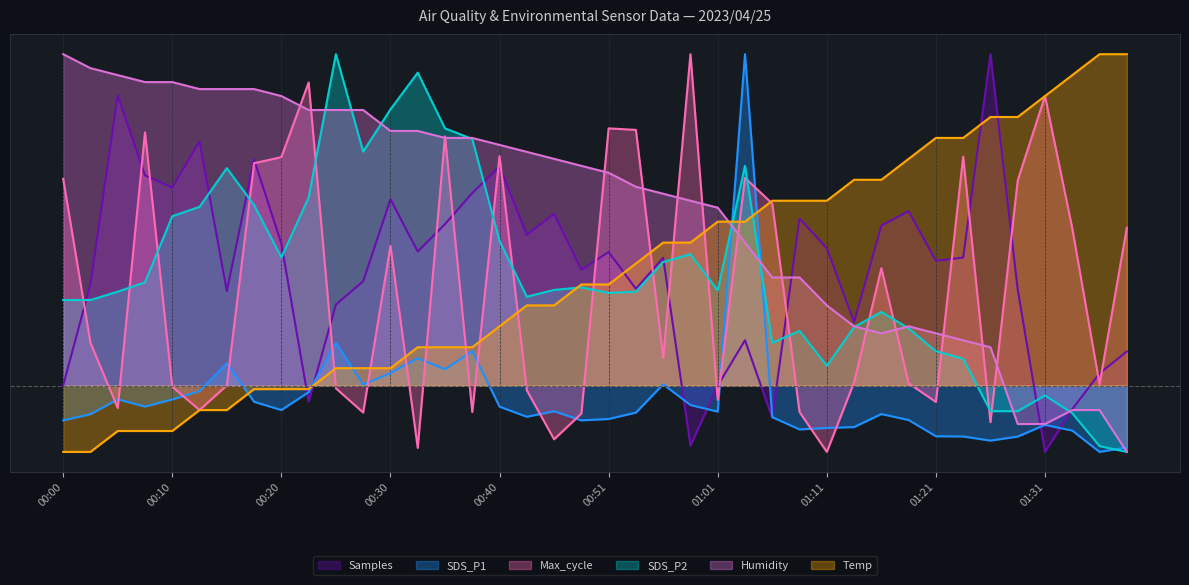

Between which two adjacent categories do Max_cycle and Samples first intersect?

00:00 and 00:02